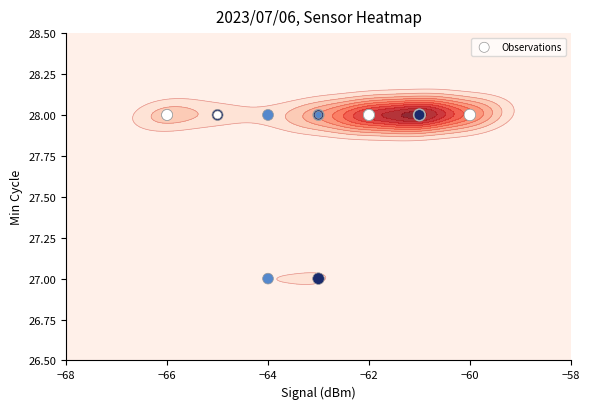

Which label corresponds to the smallest value in the chart?

−64